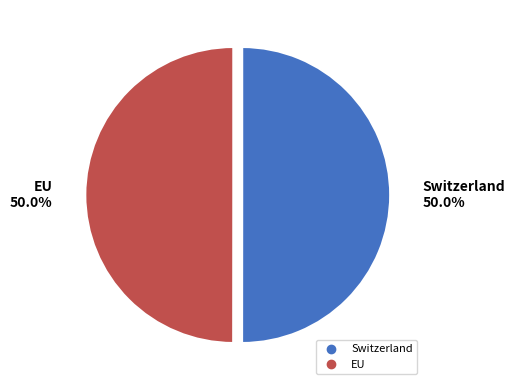

To the nearest percent, what portion does Switzerland represent?

50%